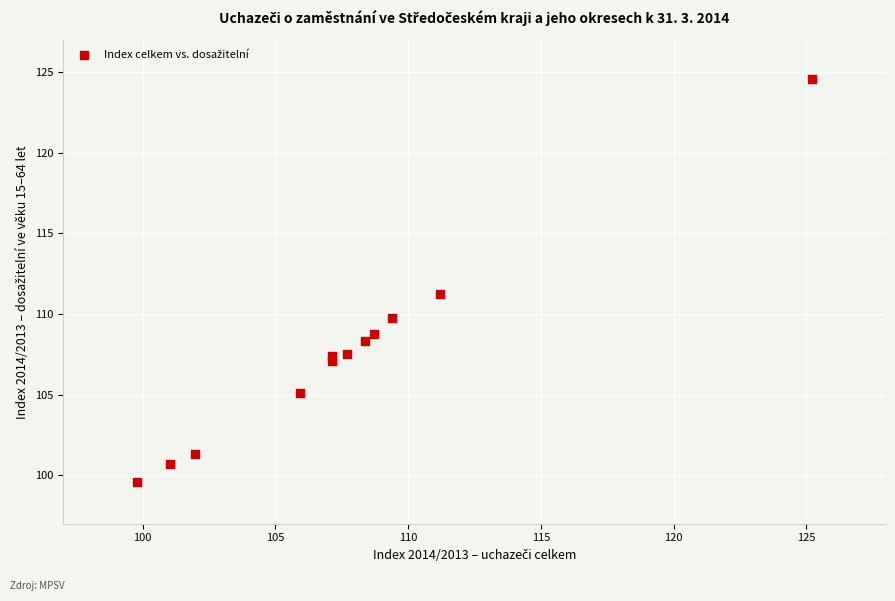

What Y value in the scatter plot is closest to 112?

111.2